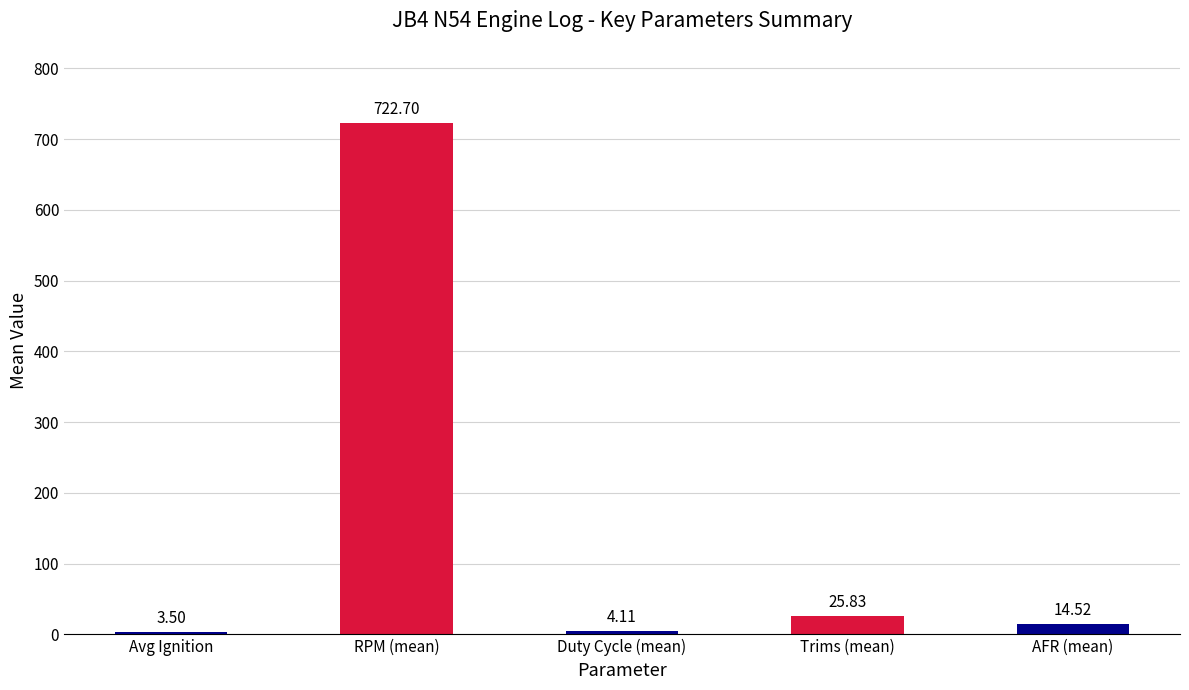

What is the average value?

154.1